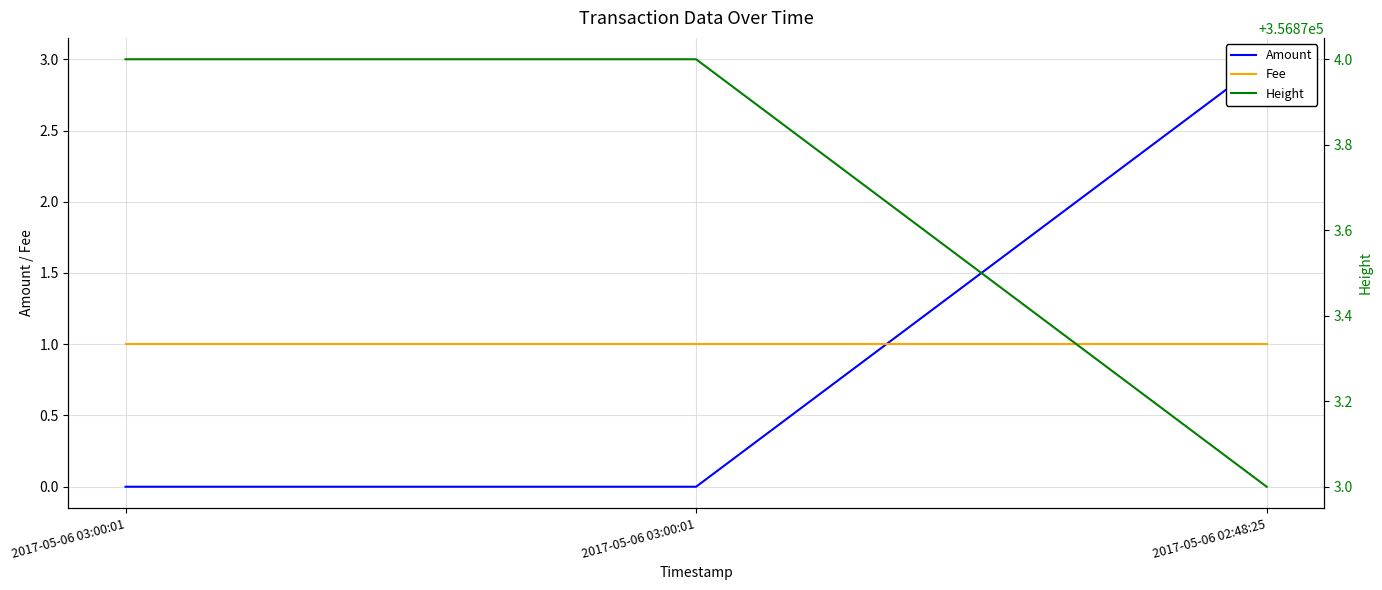

Is the value of Fee at 2017-05-06 02:48:25 greater than the value of Amount at 2017-05-06 03:00:01?

Yes